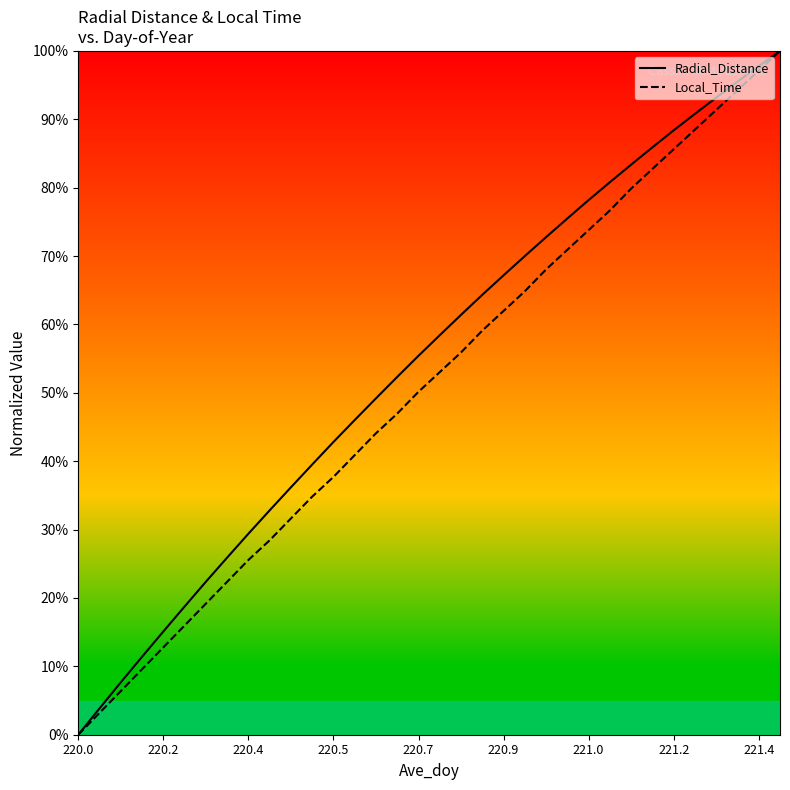

Count the number of data series in this chart.

2